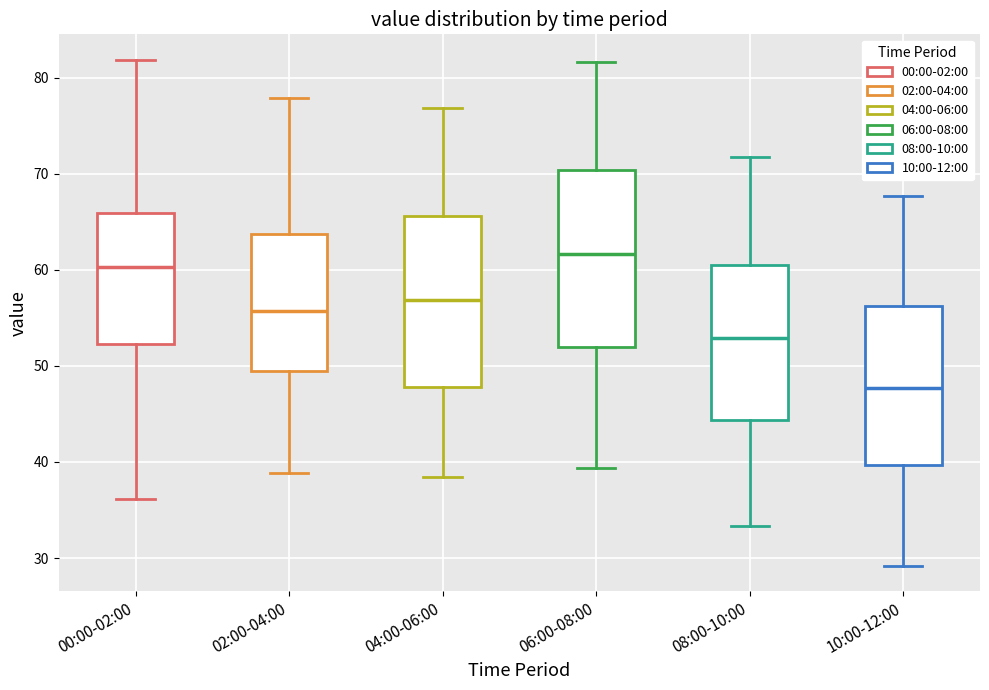

Reading left to right, read every box against the y-axis: the position of its median line, the range the box covers, and the ends of its whiskers. The values are not printed on the chart, so give them approximately, as read against the axis.

00:00-02:00: median 60, box 52 to 66, whiskers 36 to 82
02:00-04:00: median 56, box 49 to 64, whiskers 39 to 78
04:00-06:00: median 57, box 48 to 66, whiskers 38 to 77
06:00-08:00: median 62, box 52 to 70, whiskers 39 to 82
08:00-10:00: median 53, box 44 to 61, whiskers 33 to 72
10:00-12:00: median 48, box 40 to 56, whiskers 29 to 68